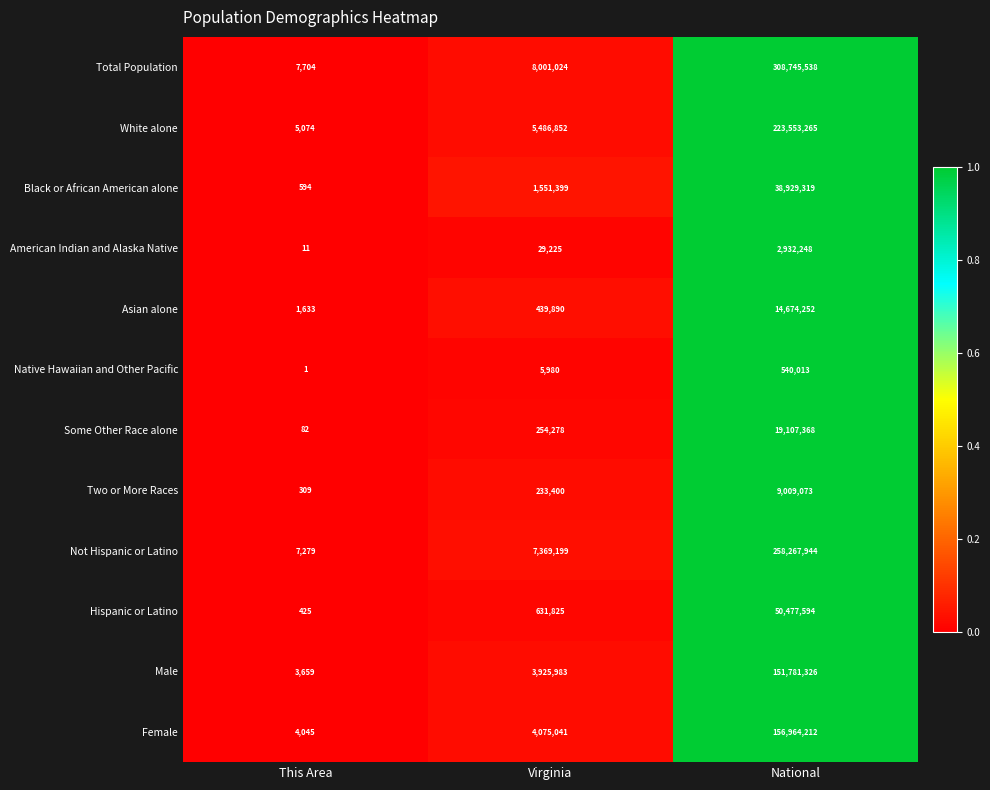

At which category is the sum across all series the highest?

National